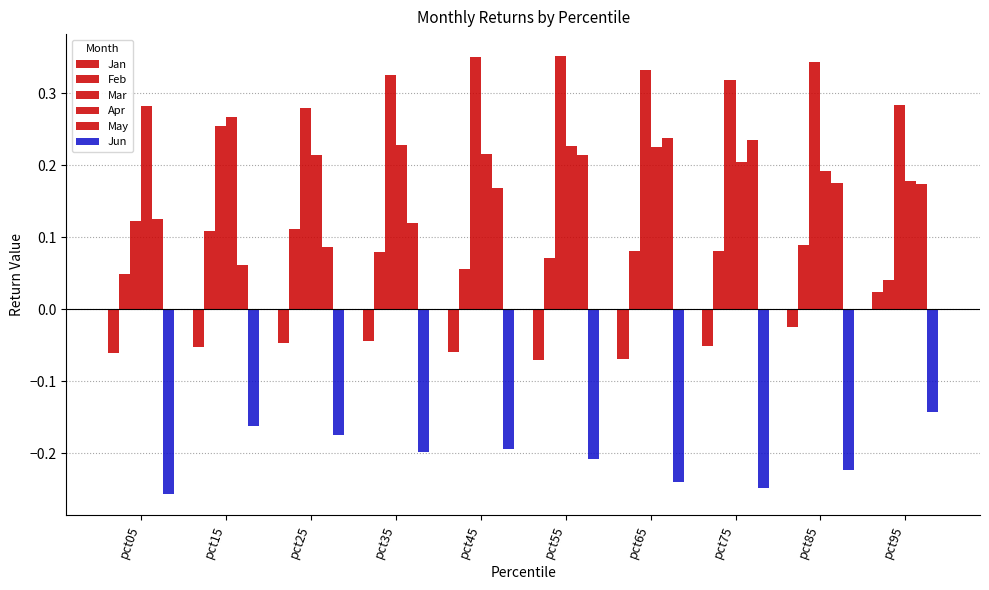

How many bars are there in each group?

6